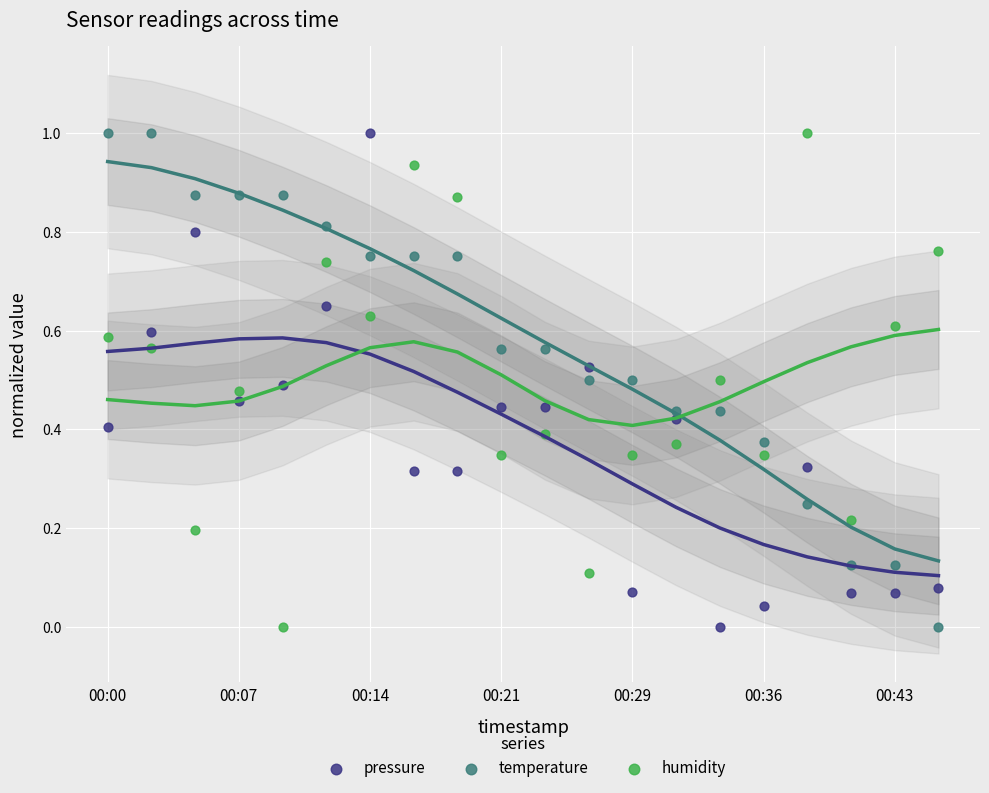

Across all data points, what is the range of Y values (max minus min)?

1.0